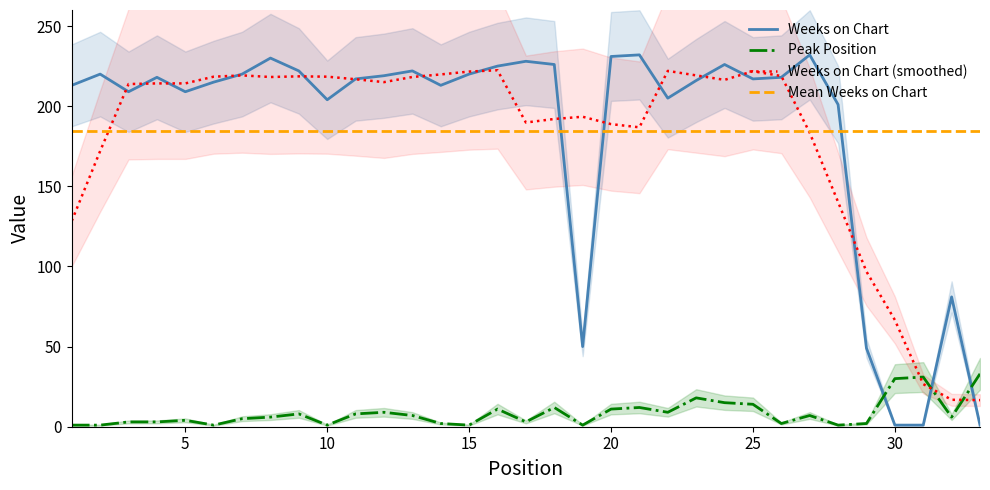

Reading right to left, what are all the values shown in this chart?

Weeks on Chart: 1	81	1	1	49	201	232	218	217	226	216	205	232	231	50	226	228	225	220	213	222	219	217	204	222	230	220	215	209	218	209	220	213
Peak Position: 33	6	31	30	2	1	7	2	14	15	18	9	12	11	1	12	3	11	1	2	7	9	8	1	8	6	5	1	4	3	3	1	1